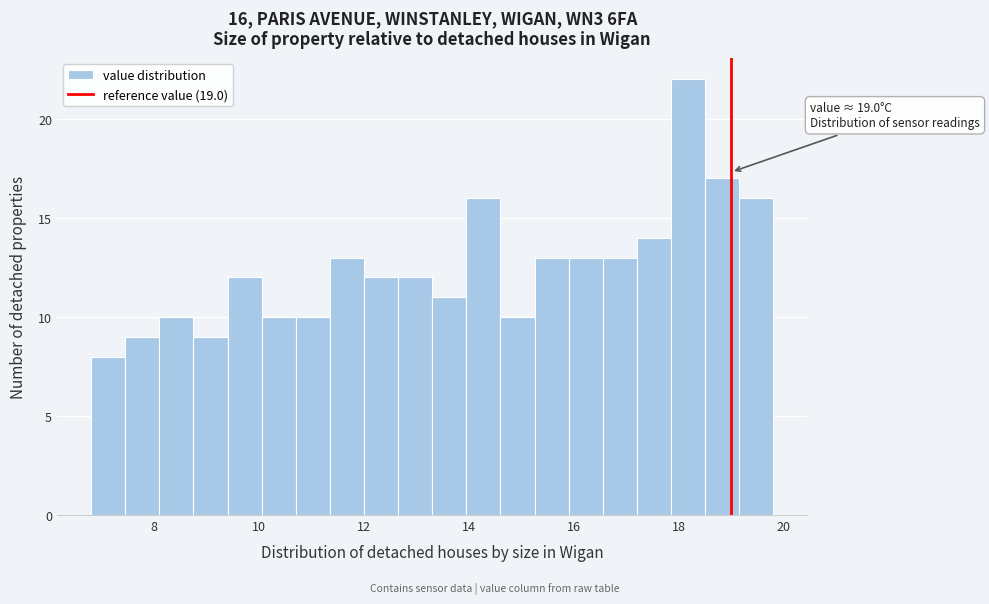

Read against the x-axis, roughly where is the centre of the tallest bar?

18.2